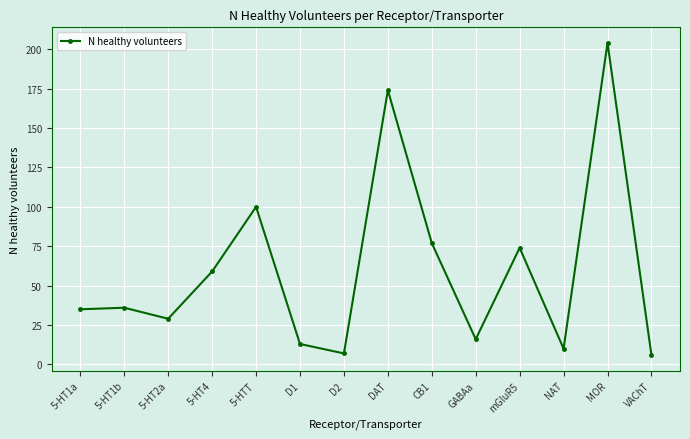

What is the difference between the values at GABAa and 5-HT4?

43